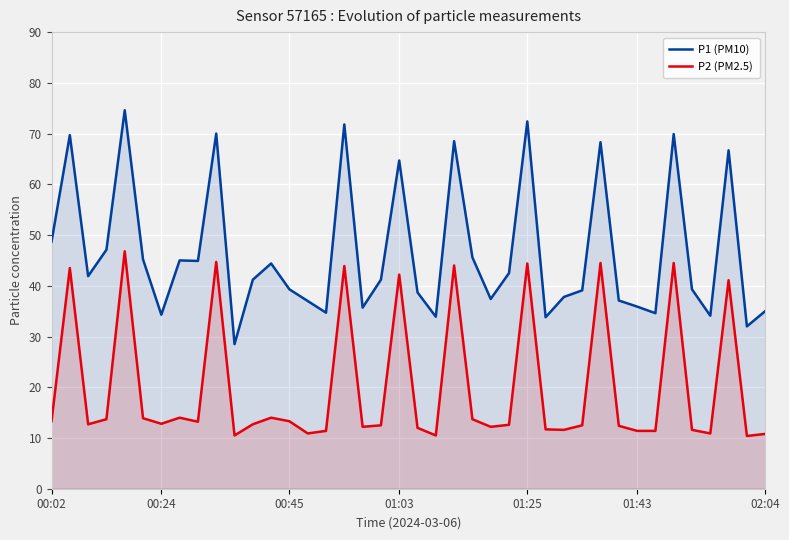

What is the difference between the maximum and minimum values in the P1 (PM10) series?

46.1